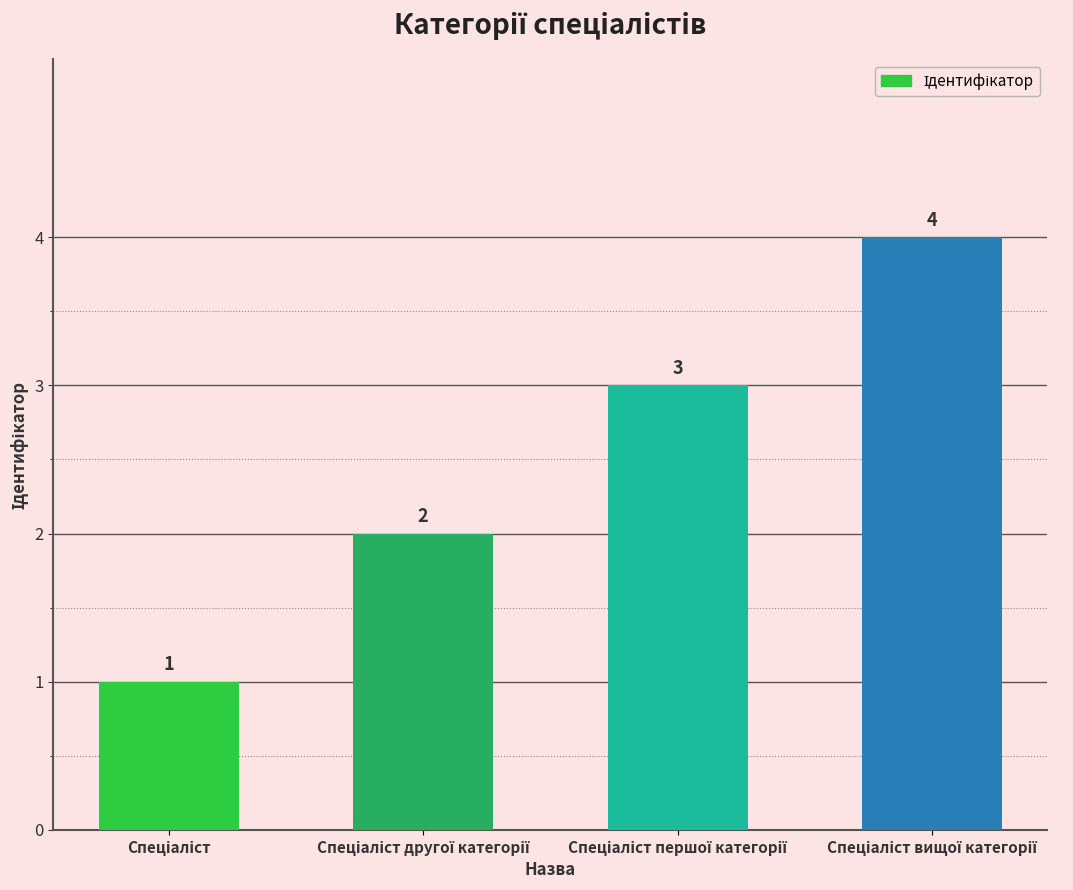

What is the value of the 4th bar from the left?

4